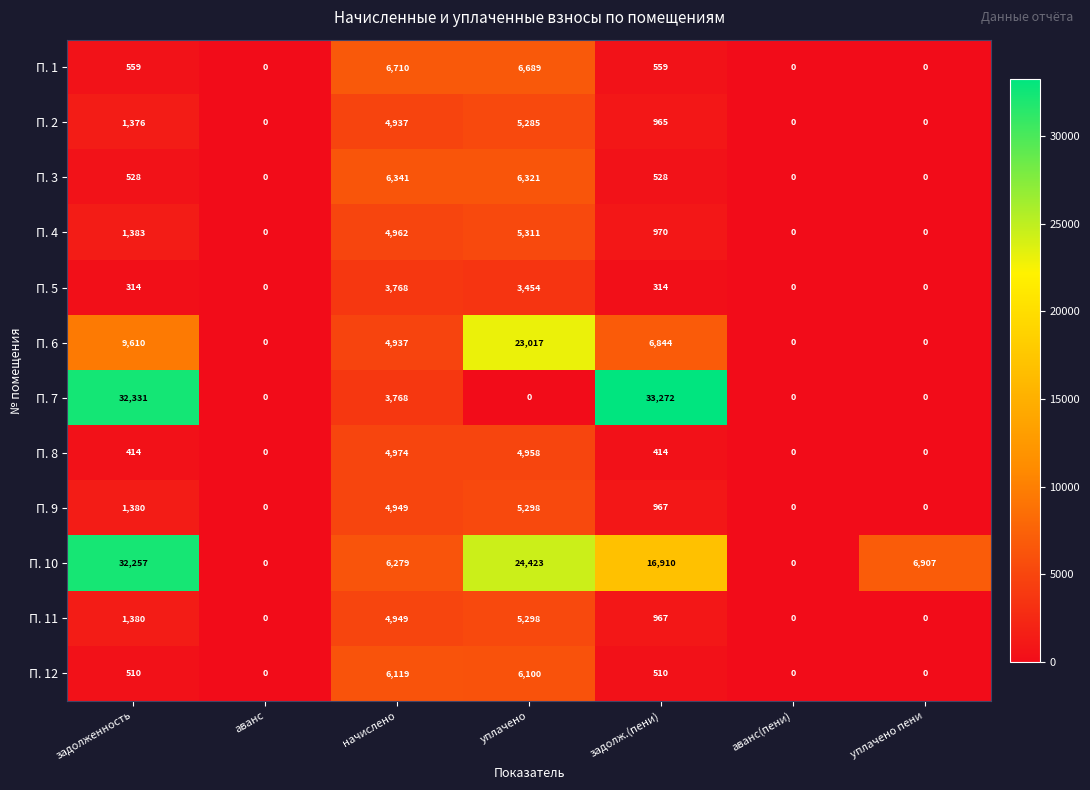

Which series changed the most between аванс and задолж.(пени)?

П. 7